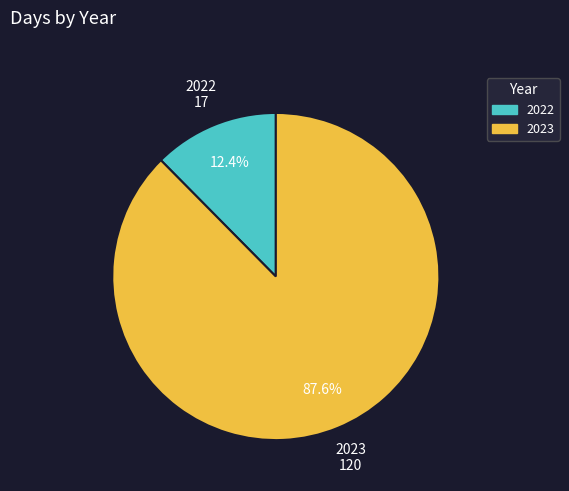

What is the ratio of the value at 2023 to the value at 2022?

7.1